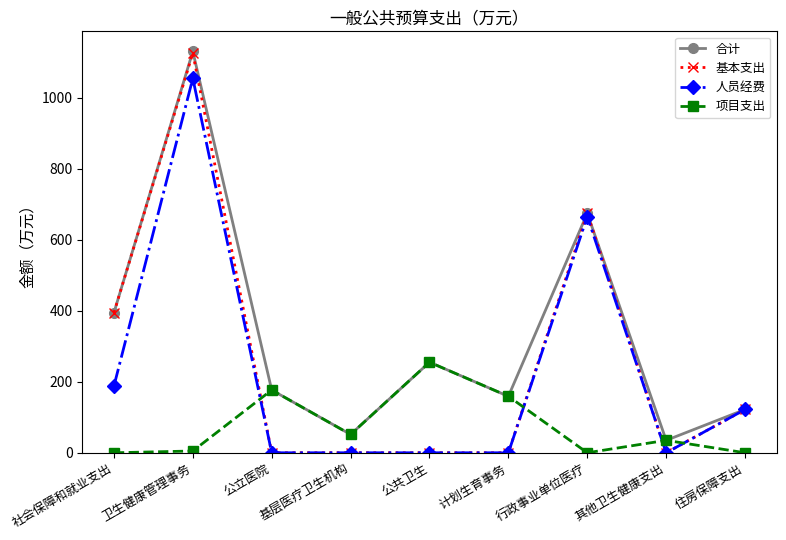

How many times do 人员经费 and 项目支出 cross each other?

4